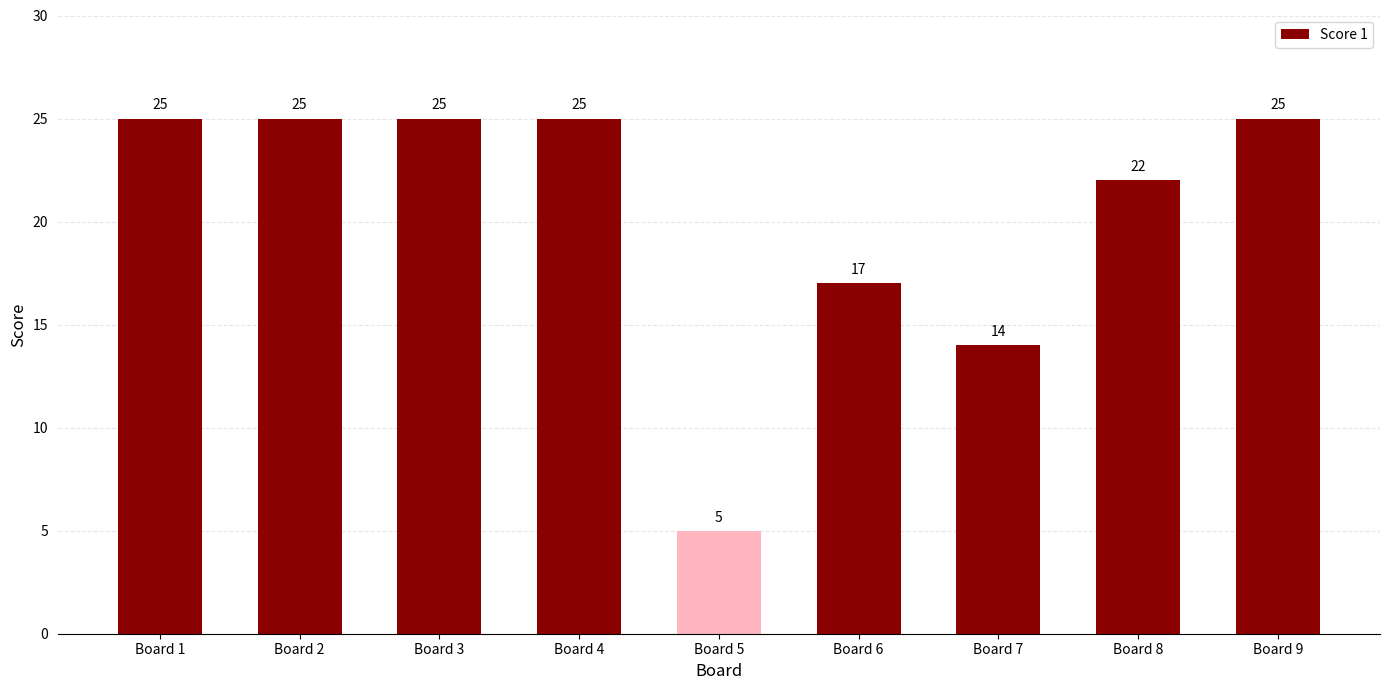

At which label is the value closest to 15?

Board 7